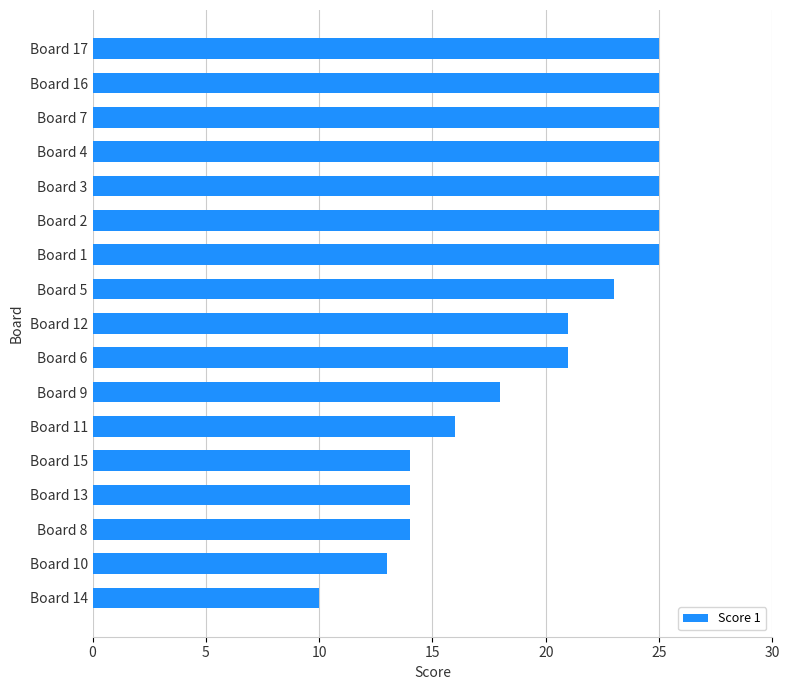

The value at Board 4 is 35. True or false?

False